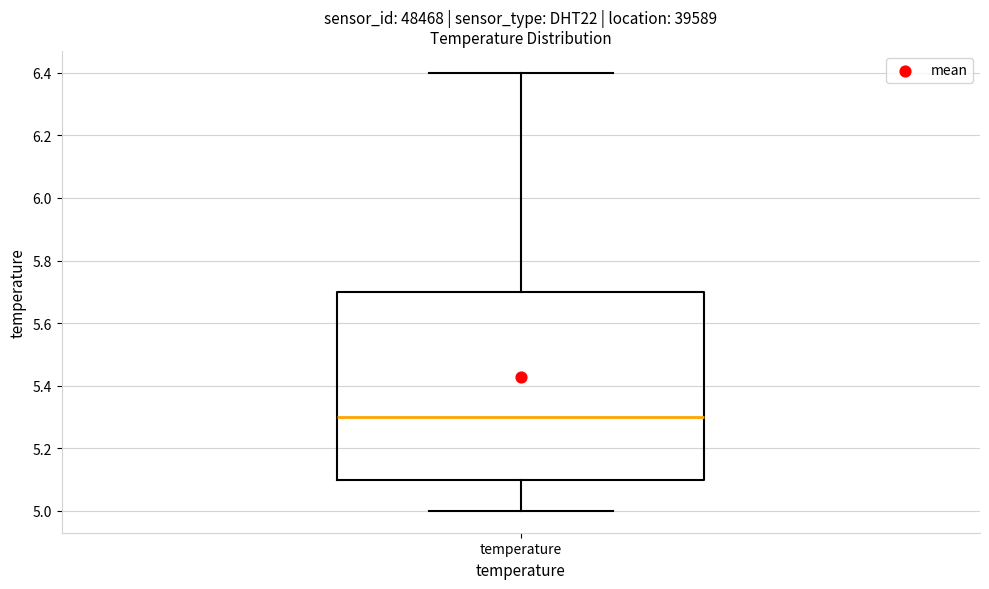

Where is the upper edge of the box for temperature on the y-axis? The values are not printed on the chart, so give them approximately, as read against the axis.

5.7